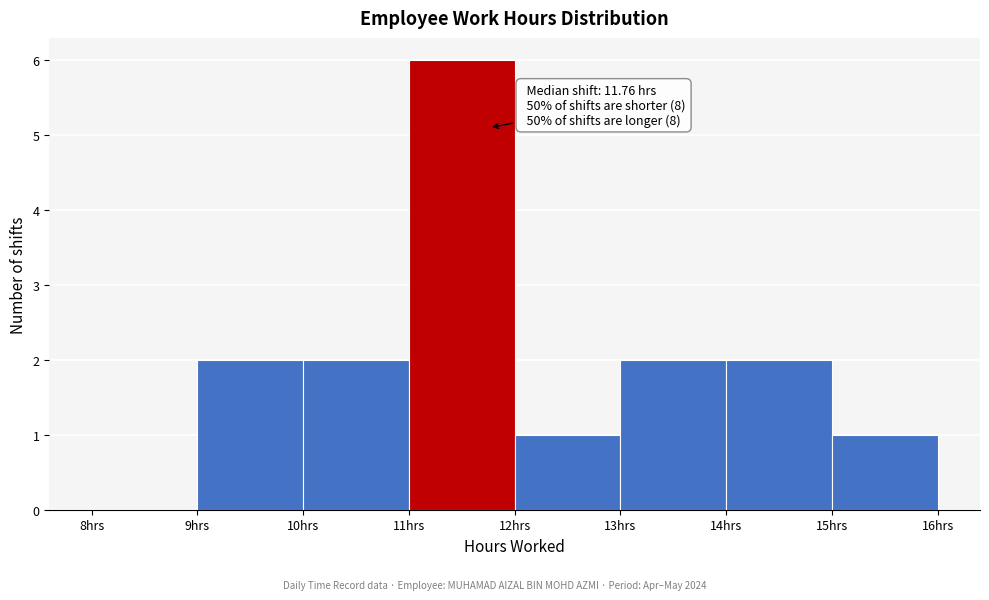

Over which range of the x-axis is the bar tallest?

11 to 12